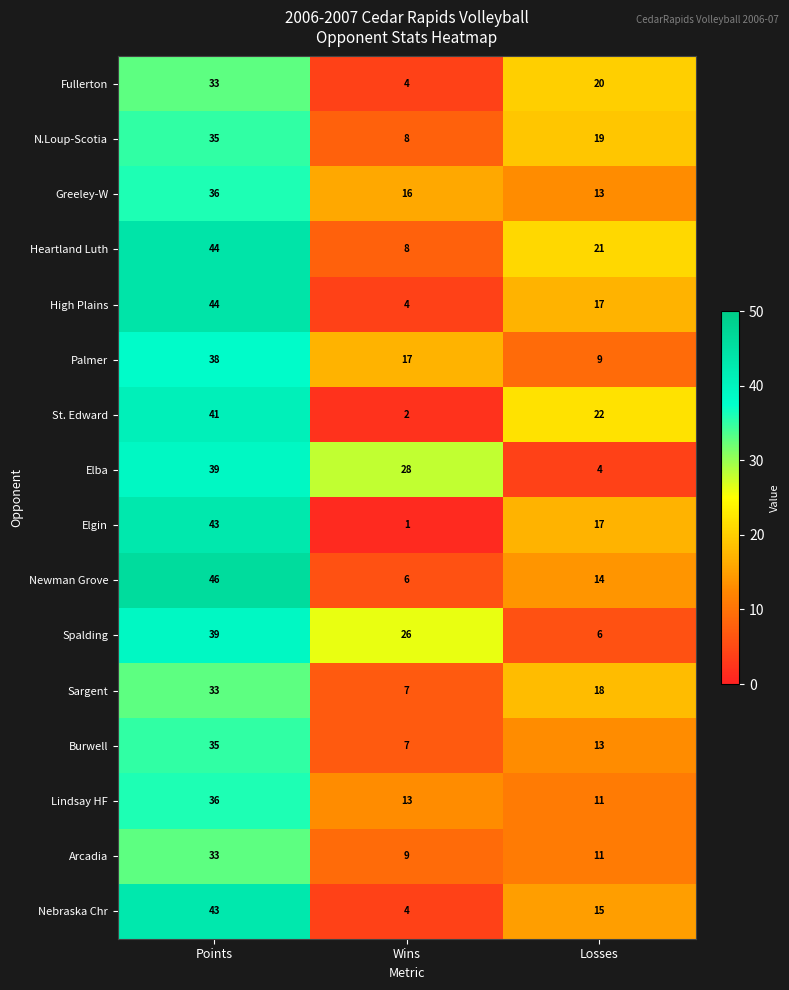

Is it true that Lindsay HF equals 6 at Wins?

False